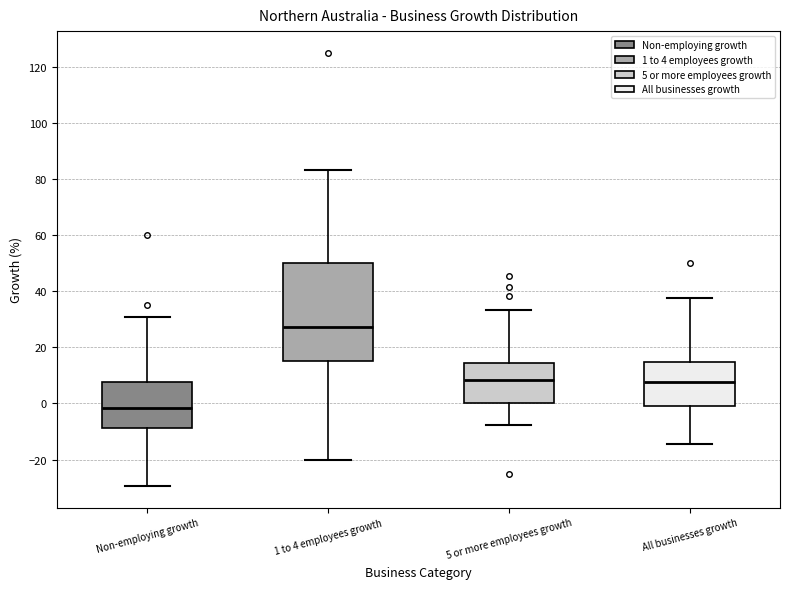

Reading left to right, read every box against the y-axis: the position of its median line, the range the box covers, and the ends of its whiskers. The values are not printed on the chart, so give them approximately, as read against the axis.

Non-employing growth: median -2, box -8 to 8, whiskers -30 to 30
1 to 4 employees growth: median 28, box 16 to 50, whiskers -20 to 84
5 or more employees growth: median 8, box 0 to 14, whiskers -8 to 34
All businesses growth: median 8, box 0 to 14, whiskers -14 to 38